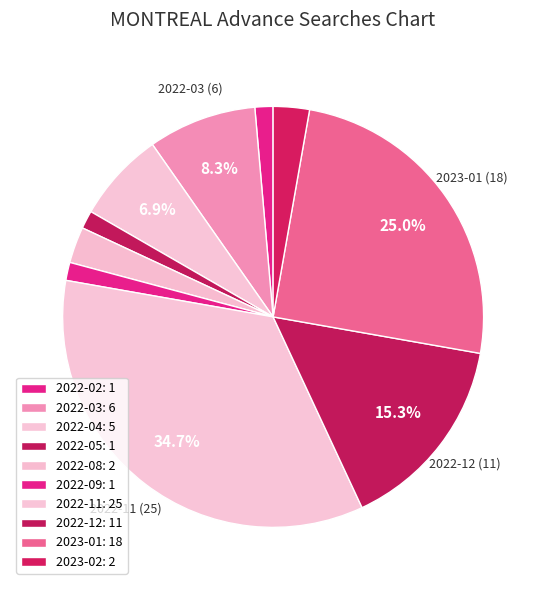

How many segments does this pie chart have?

10